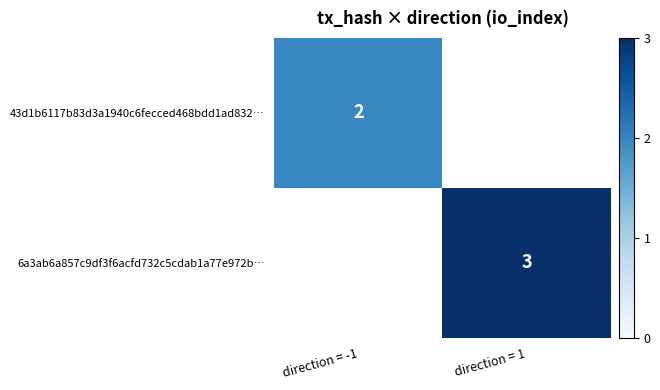

True or false: 43d1b6117b83d3a1940c6fecced468bdd1ad832… has a value of 2 at direction = -1.

True